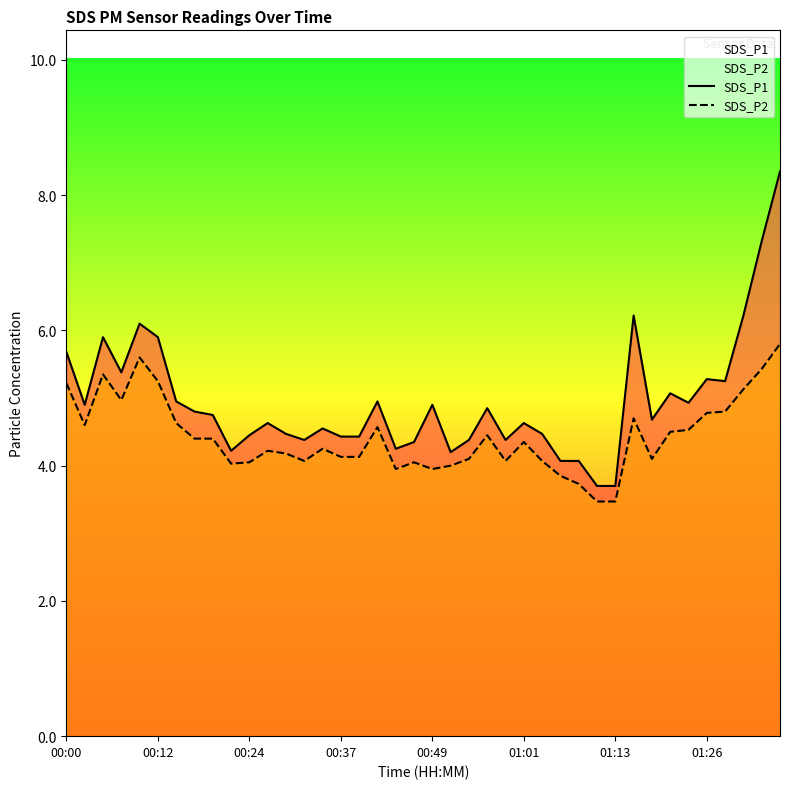

At which label does SDS_P1 first exceed 4?

00:00